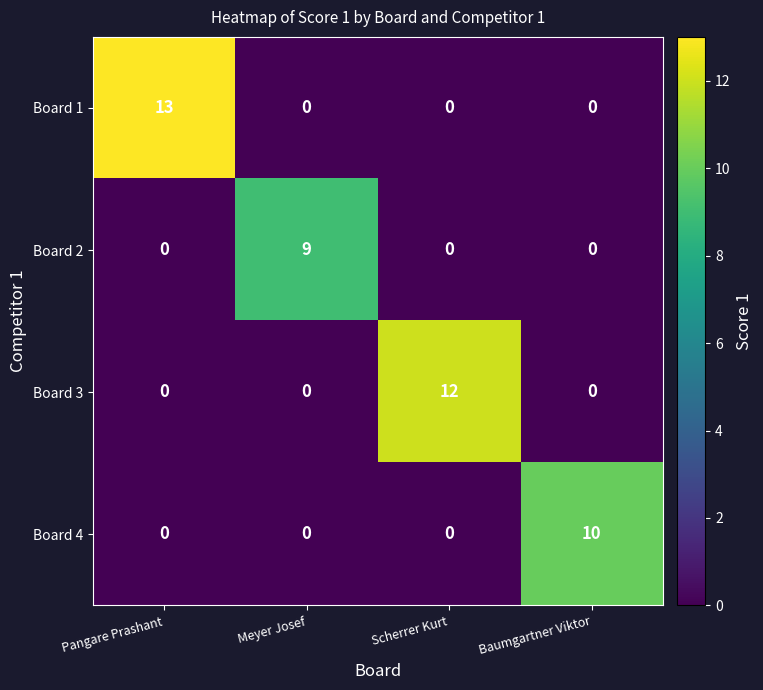

Reading left to right, transcribe all the data shown in this chart.

Board 1: Pangare Prashant=13	Meyer Josef=0	Scherrer Kurt=0	Baumgartner Viktor=0
Board 2: Pangare Prashant=0	Meyer Josef=9	Scherrer Kurt=0	Baumgartner Viktor=0
Board 3: Pangare Prashant=0	Meyer Josef=0	Scherrer Kurt=12	Baumgartner Viktor=0
Board 4: Pangare Prashant=0	Meyer Josef=0	Scherrer Kurt=0	Baumgartner Viktor=10